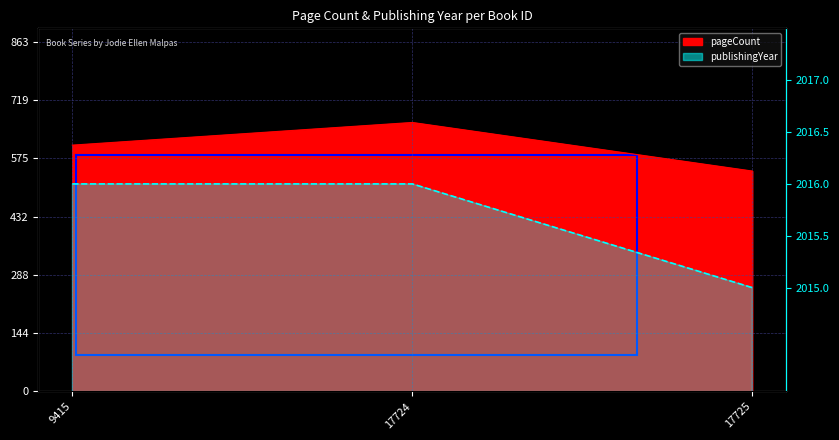

Where is publishingYear nearest to the value 2015?

17725